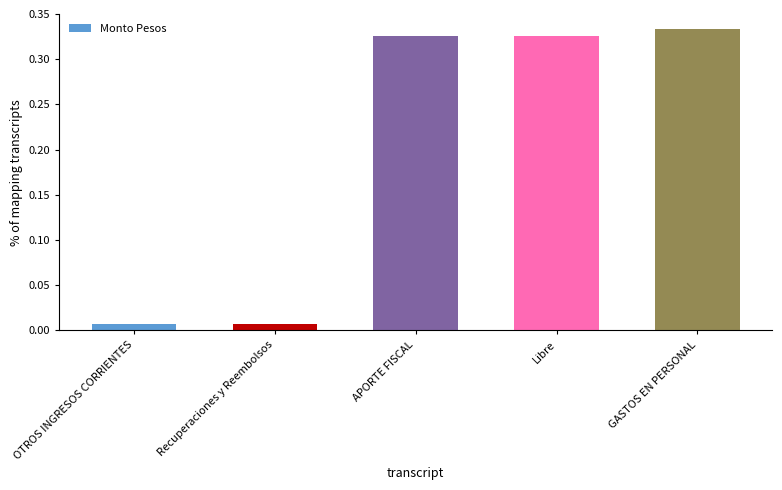

The value at GASTOS EN PERSONAL is 0.5. True or false?

False